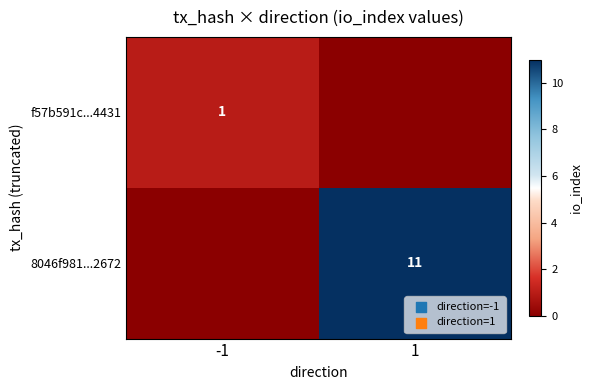

How many data points does each series have?

2